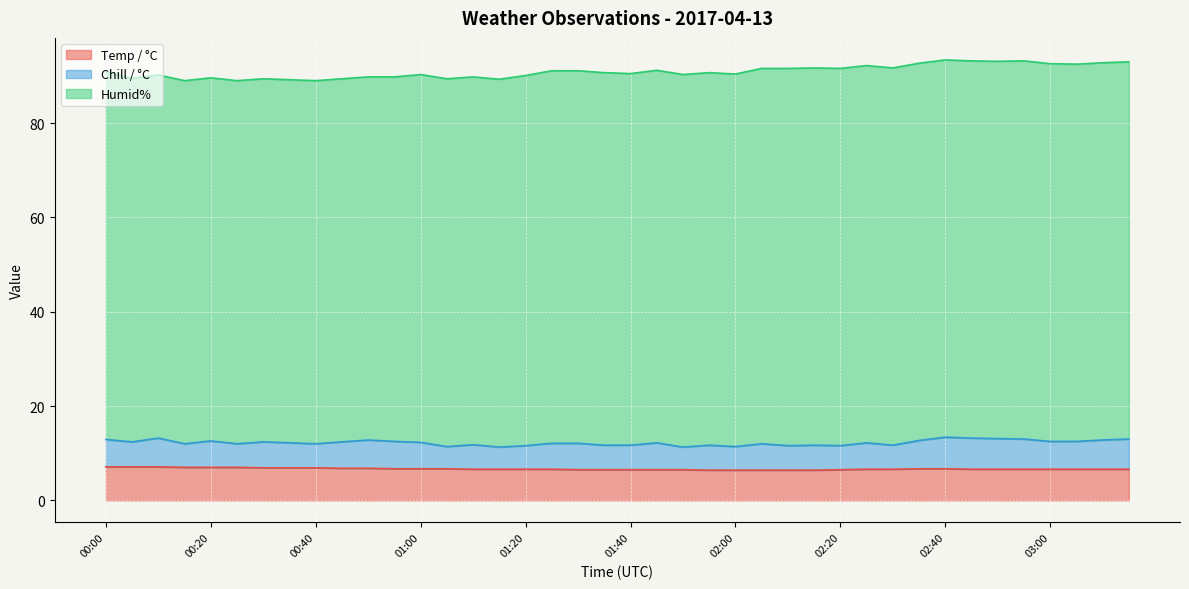

What is the label of the 36th point from the right?

00:20